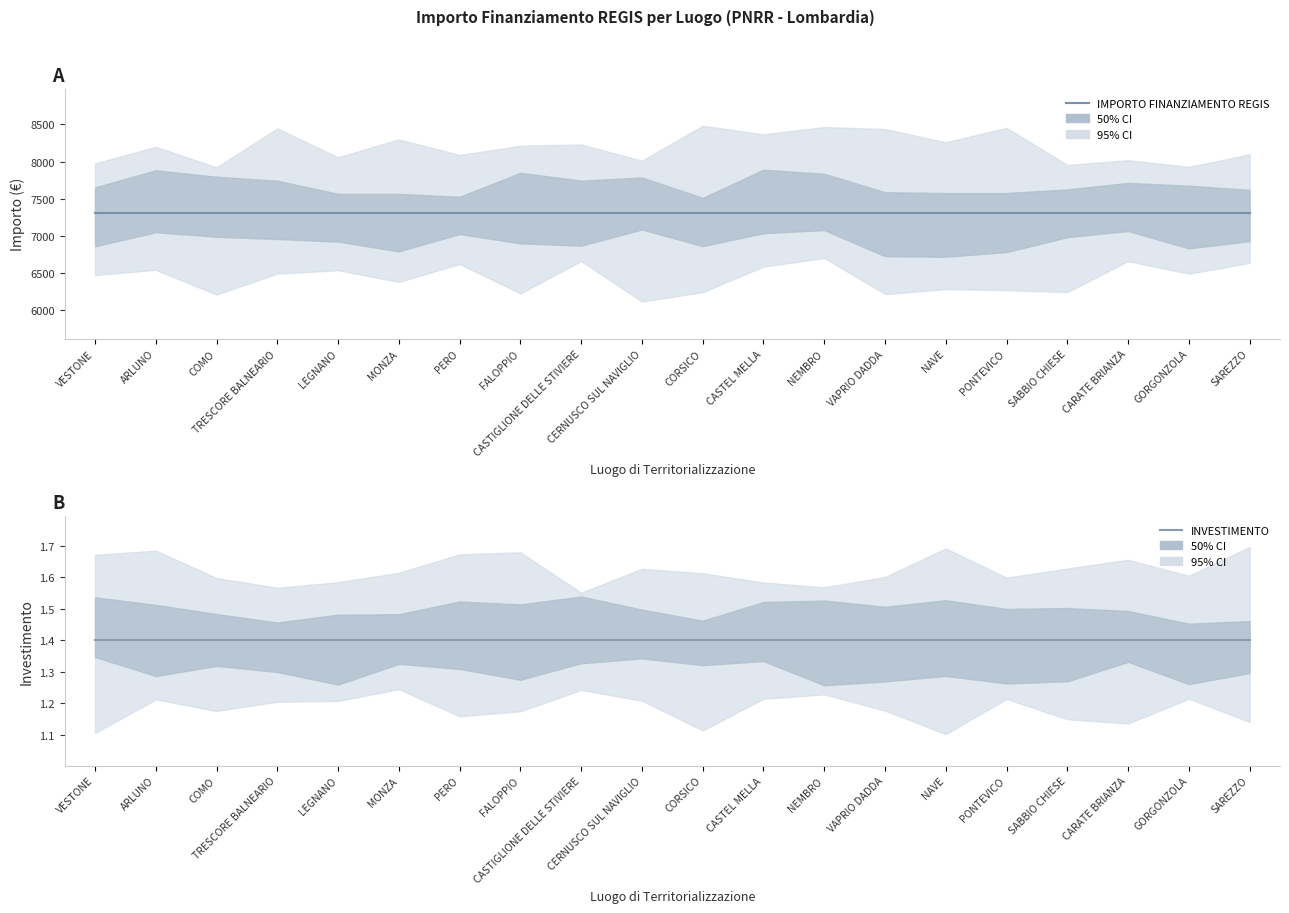

Is this an area chart (filled region under the line)?

No